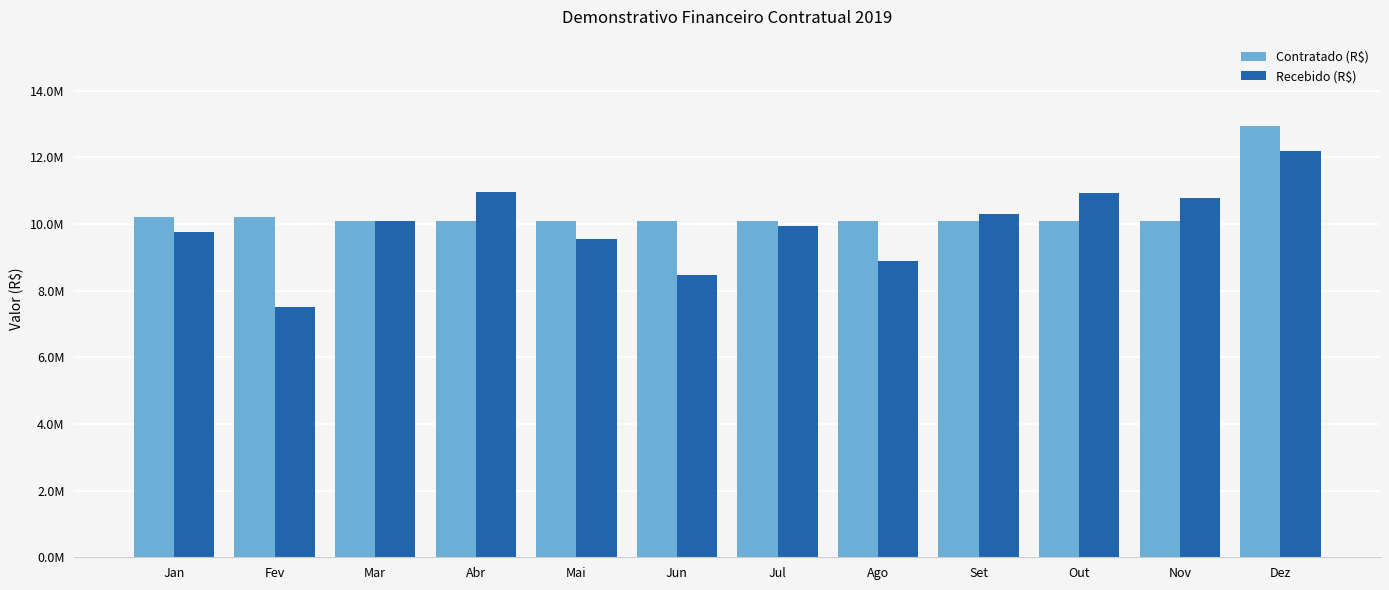

What are all the series names shown in the legend?

Contratado (R$), Recebido (R$)